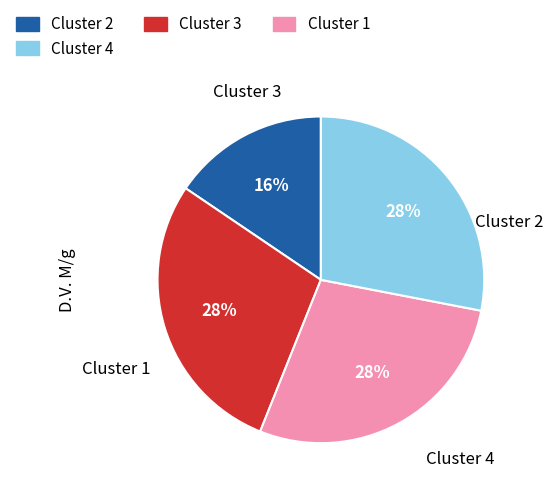

To the nearest percent, what is the average slice percentage?

25%